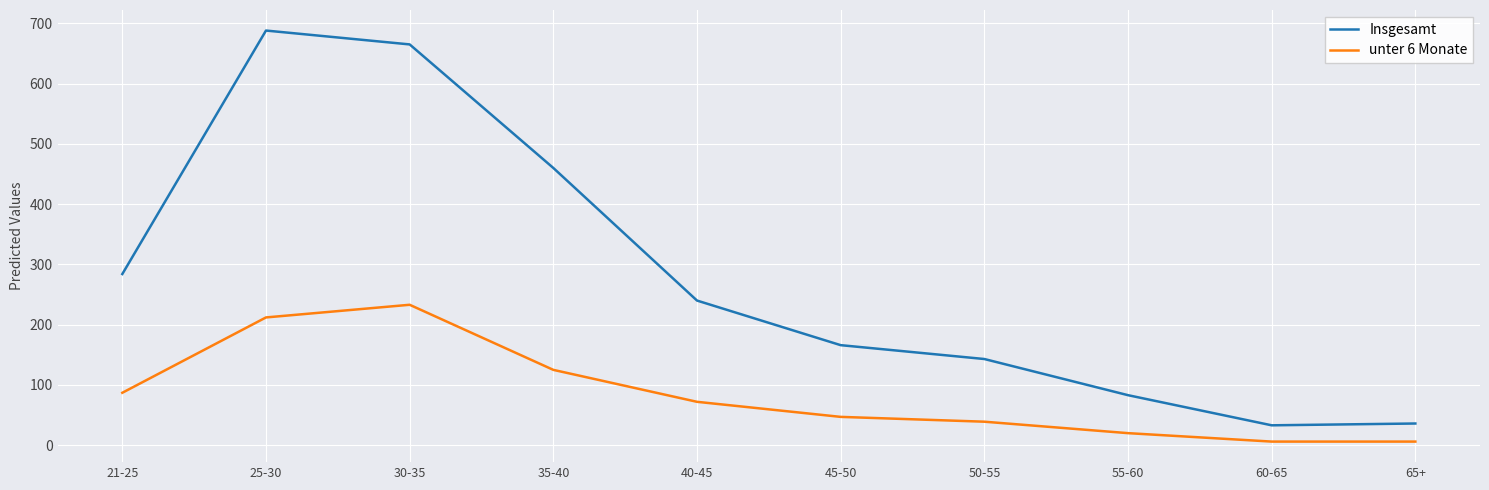

Is the value of Insgesamt at 55-60 greater than the value of unter 6 Monate at 60-65?

Yes